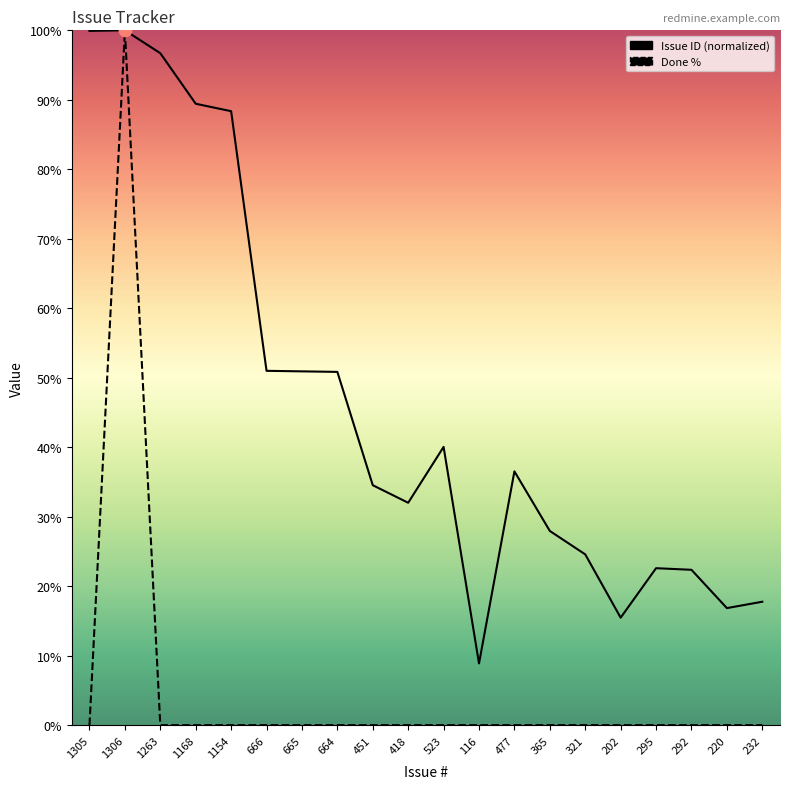

Which series has the largest total across all categories?

Issue ID